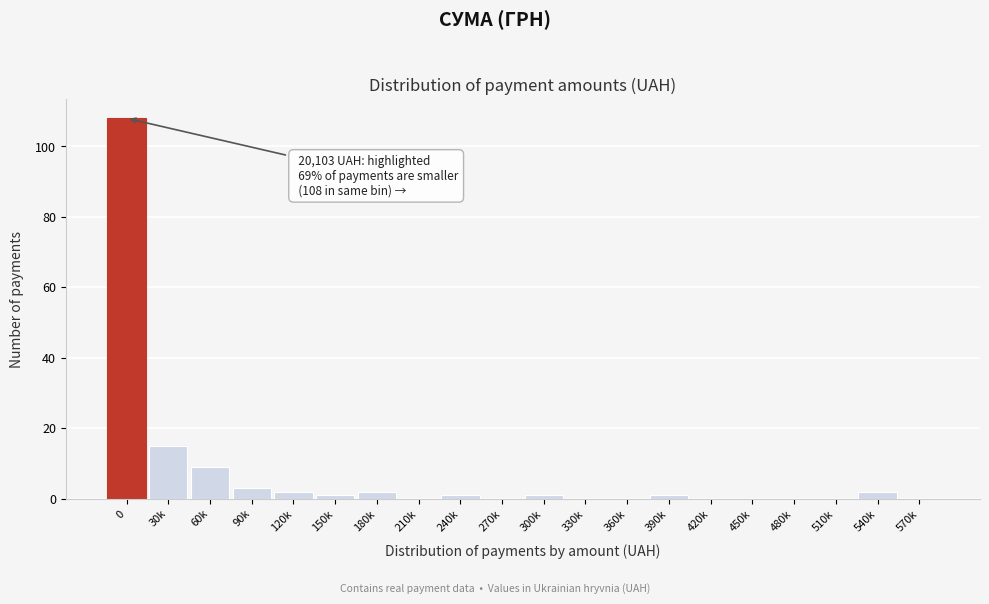

Reading left to right, transcribe all the data shown in this chart.

0=108	30k=15	60k=9	90k=3	120k=2	150k=1	180k=2	210k=0	240k=1	270k=0	300k=1	330k=0	360k=0	390k=1	420k=0	450k=0	480k=0	510k=0	540k=2	570k=0